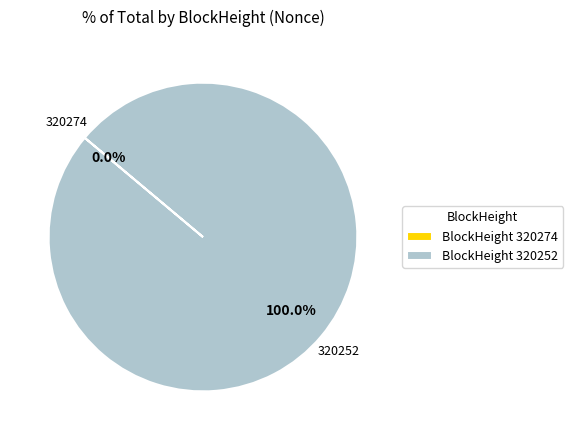

What percentage is the 320252 slice, to the nearest percent?

100%